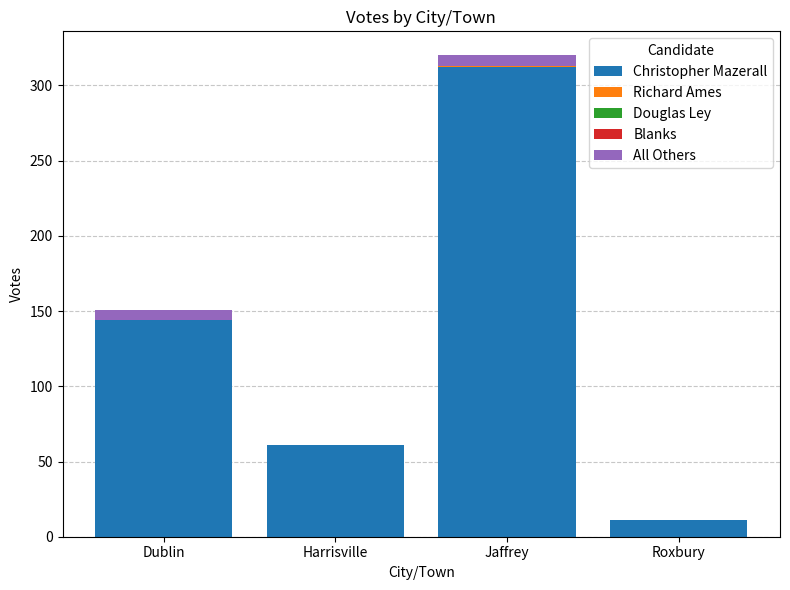

What is the total value across all series at Roxbury?

11